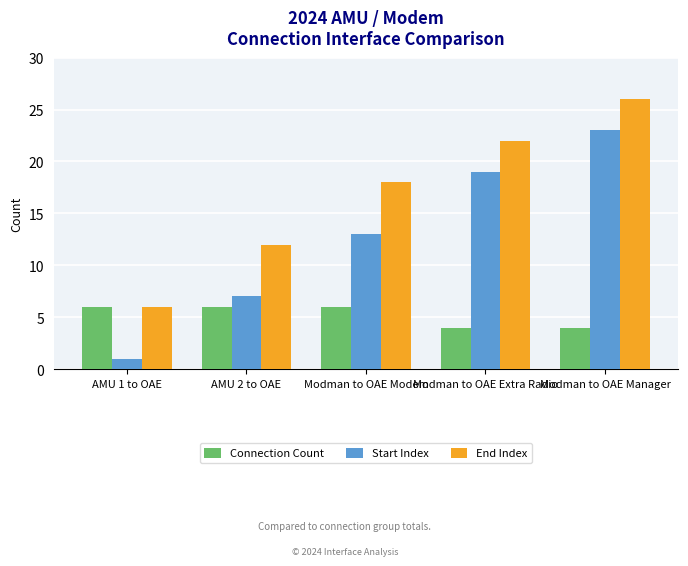

What is the label of the 5th bar from the right?

AMU 1 to OAE